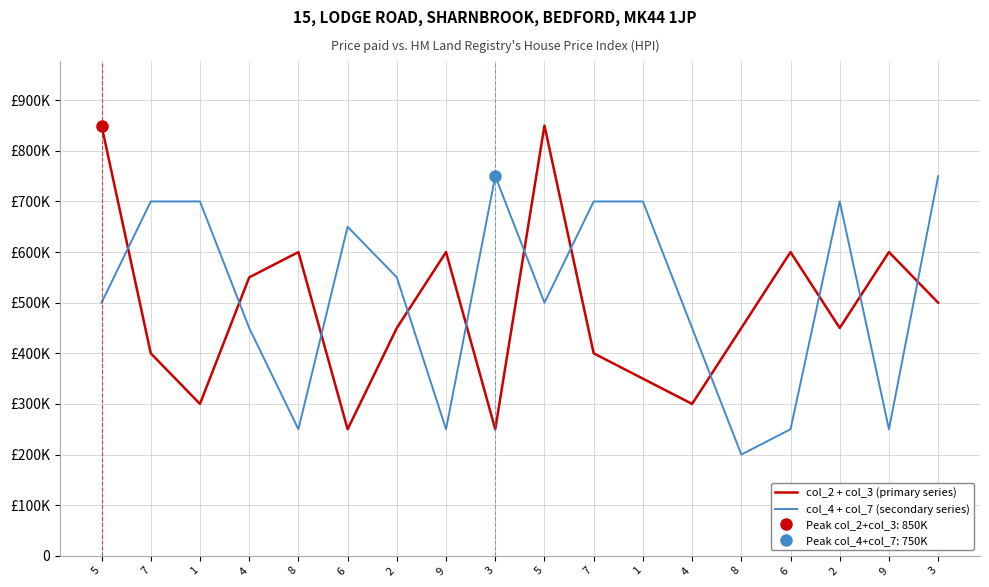

Is it true that col_4 + col_7 (secondary series) equals 750000 at 3?

True